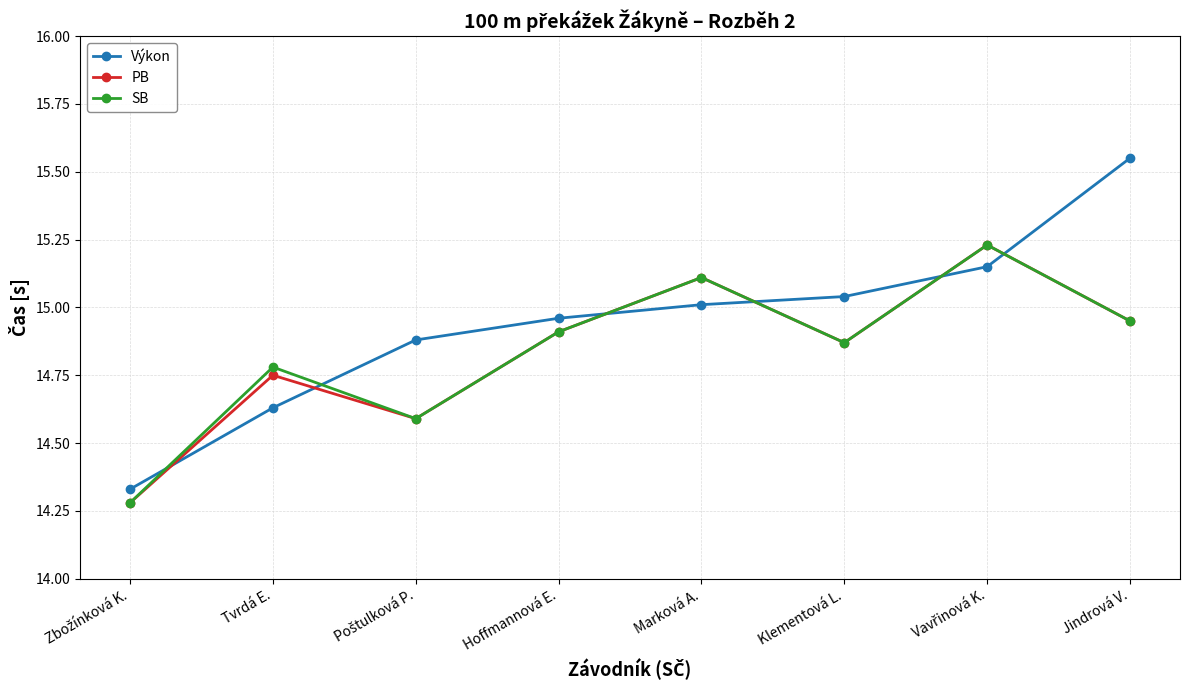

The value of Výkon at Tvrdá E. is 14.6. True or false?

True